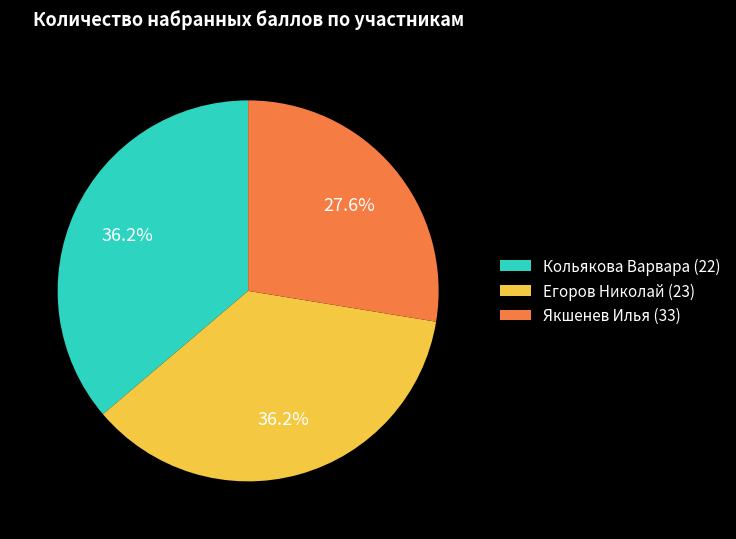

To the nearest percent, what is the combined percentage of Якшенев Илья (33) and Егоров Николай (23)?

64%